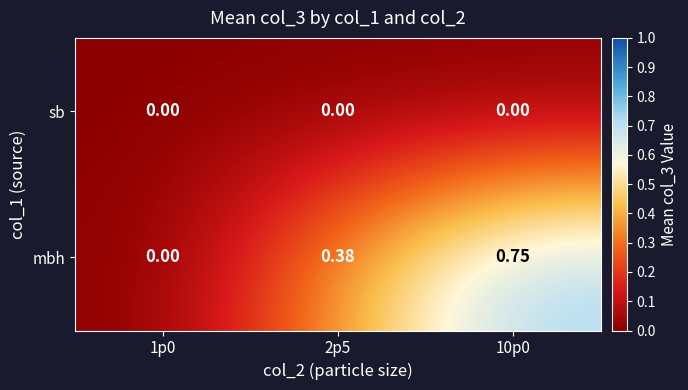

Which series changed the most between 1p0 and 10p0?

mbh